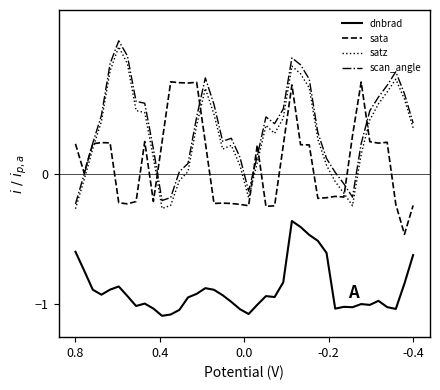

True or false: sata and dnbrad cross at least once.

False